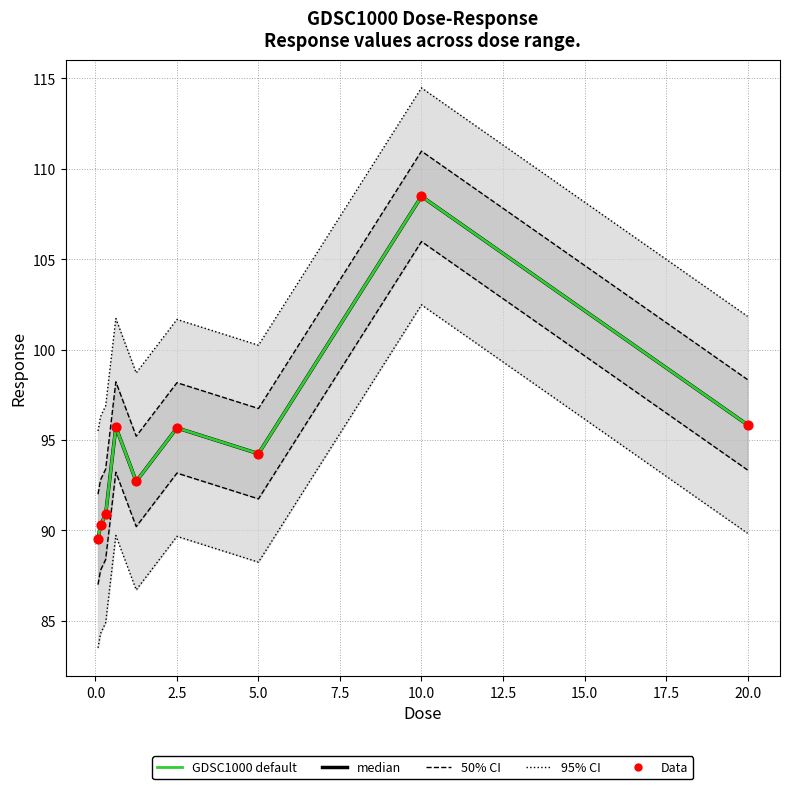

What is the total value across all series at 7.5?

278.1